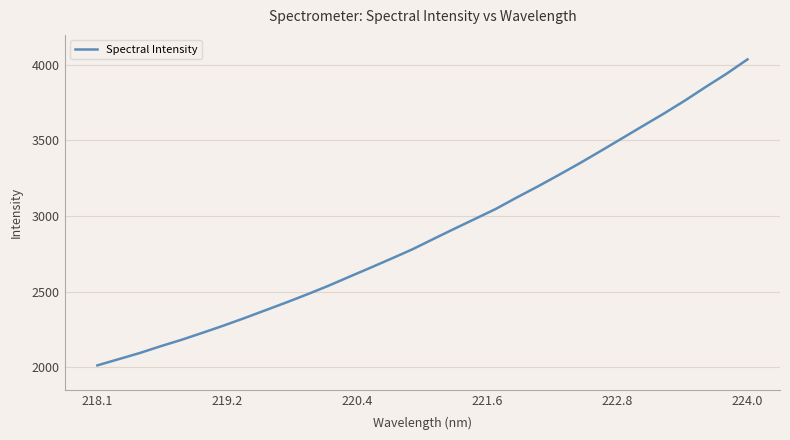

What is the difference between the maximum and minimum values?

2021.7